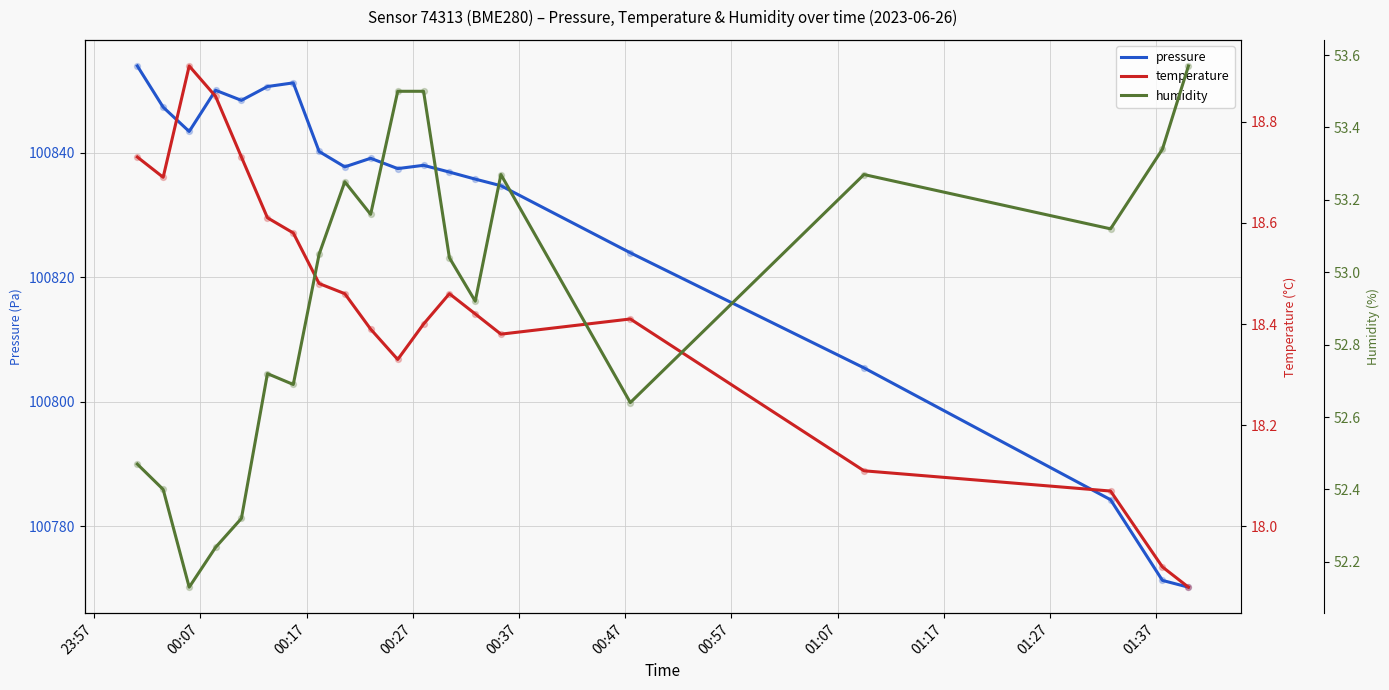

What is the highest value of the pressure series?

100854.0